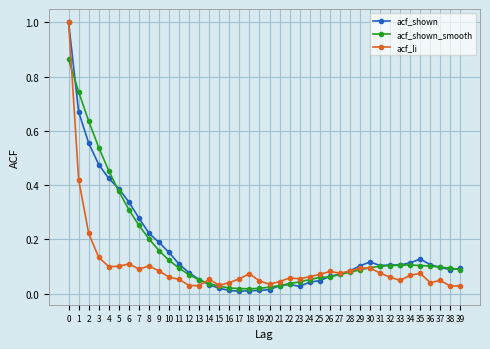

True or false: acf_shown has more than 2 interior local peaks.

True